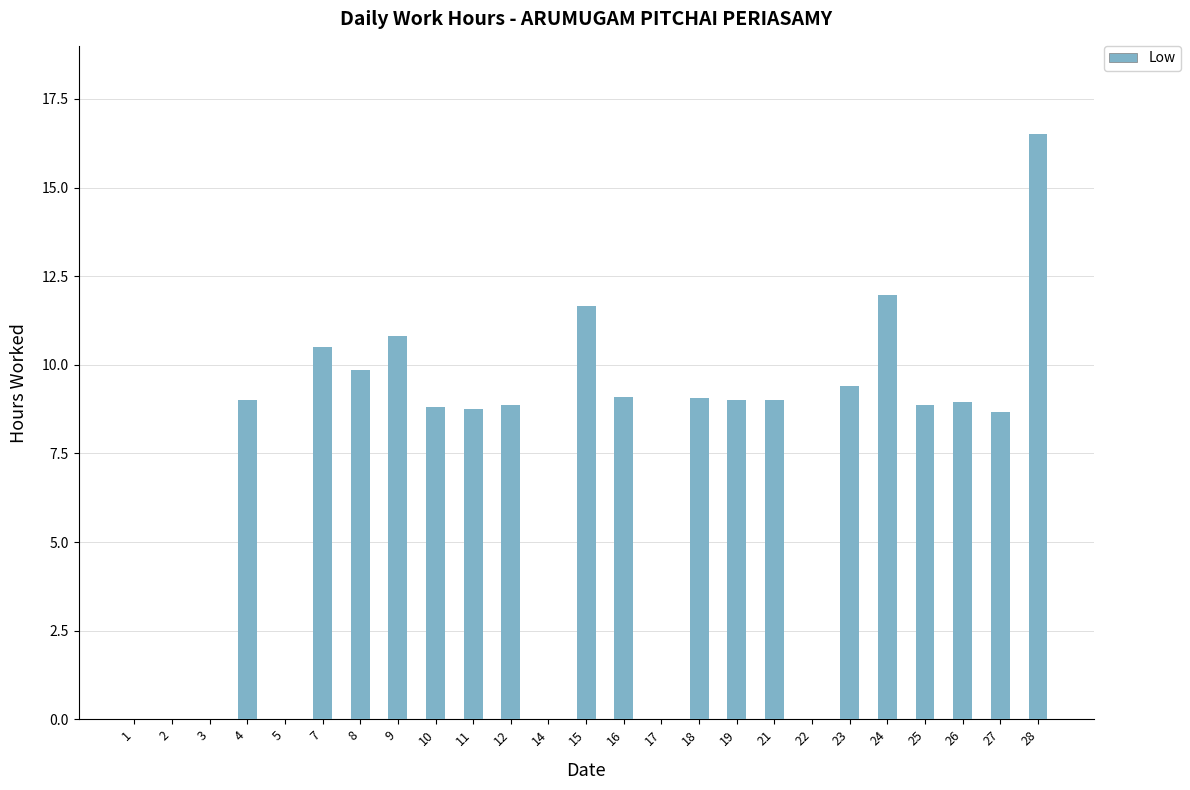

How many data points does each series have?

25